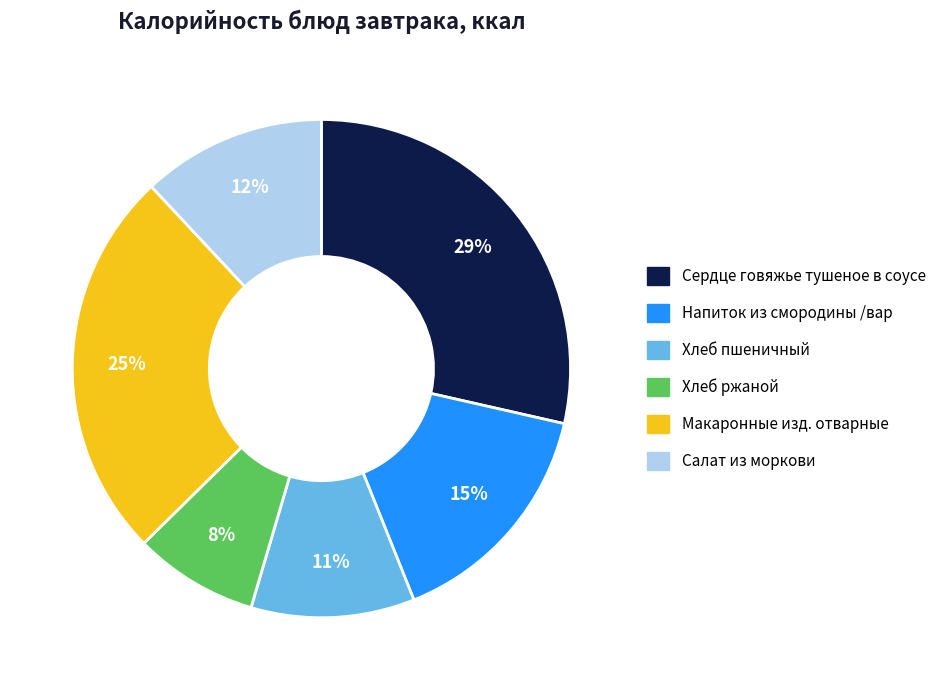

How many slices are in this pie chart?

6